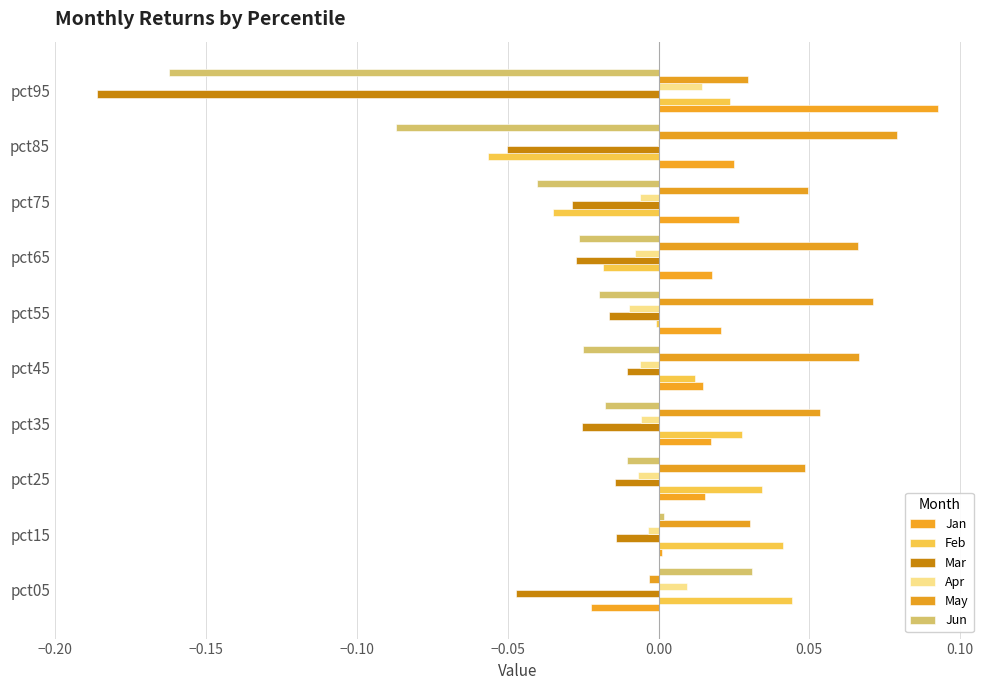

How many categories are shown in the chart?

10